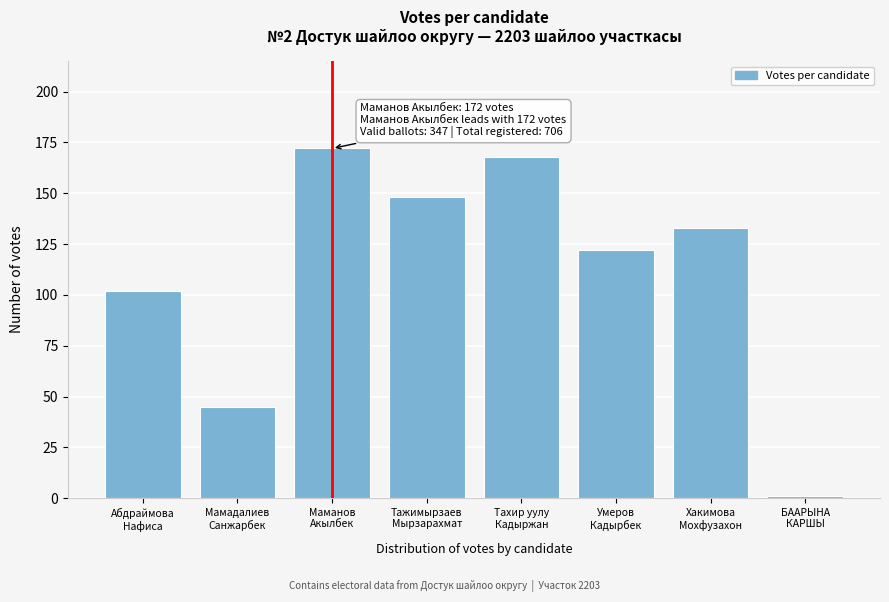

Reading left to right, transcribe all the data shown in this chart.

102	45	172	148	168	122	133	1